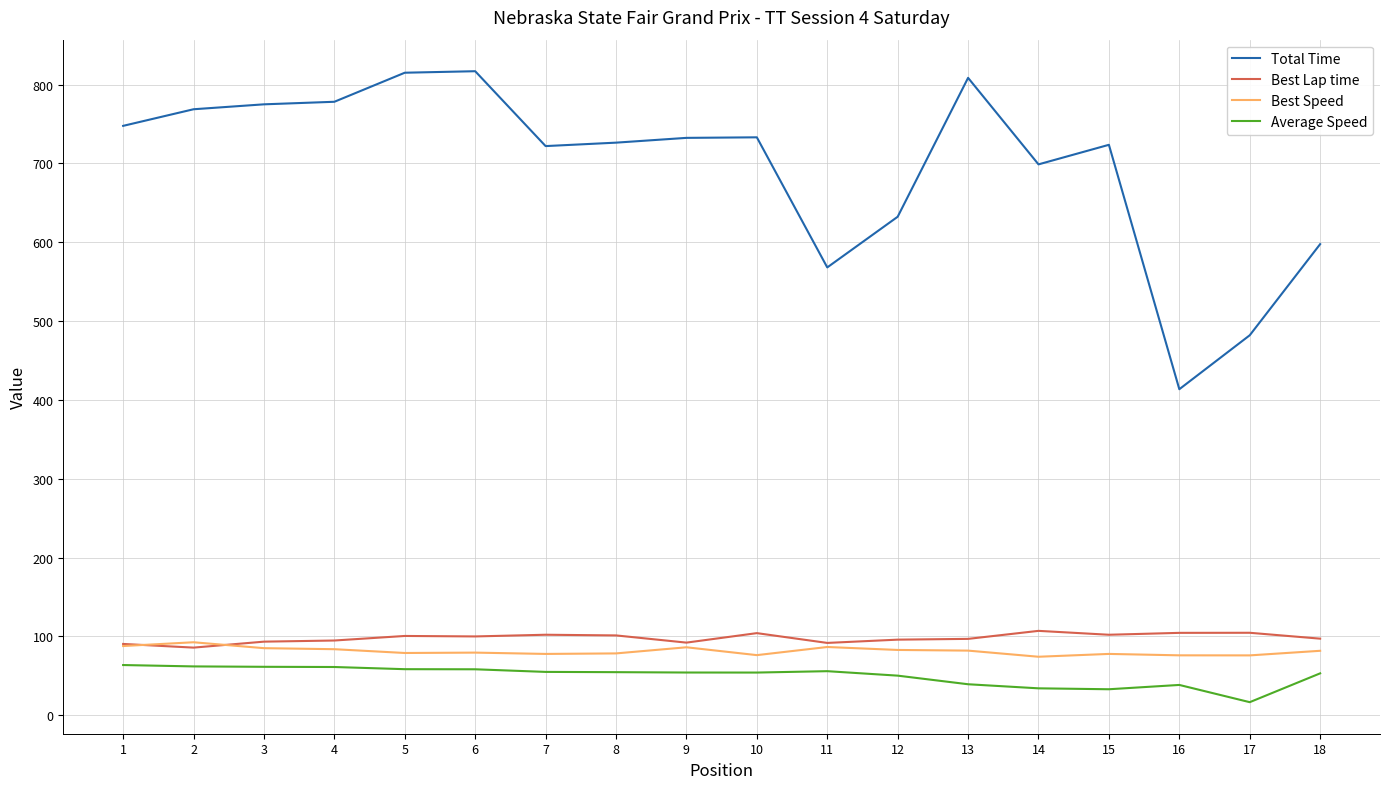

Is the value of Total Time at 10 greater than the value of Average Speed at 11?

Yes